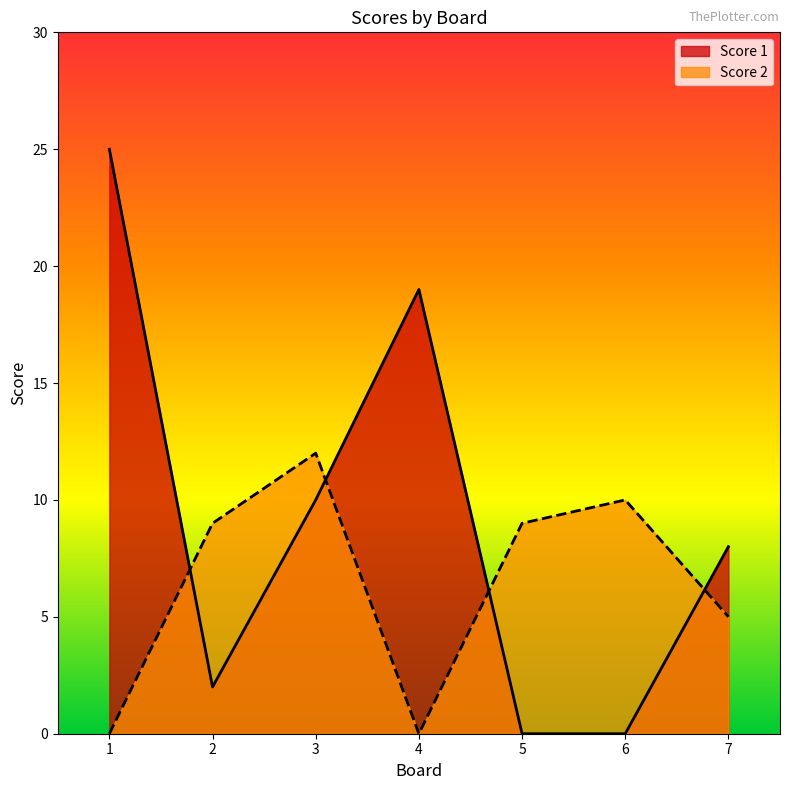

Where do Score 1 and Score 2 first cross each other?

1 and 2